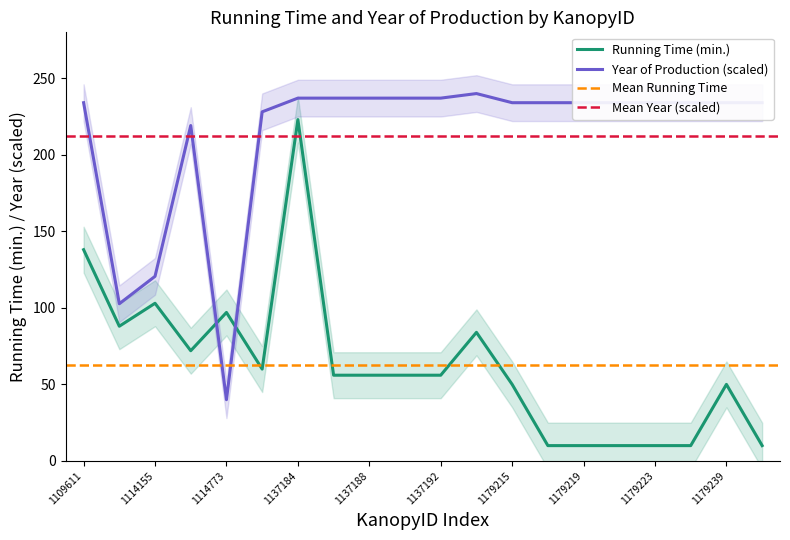

In Year of Production, how many points are lower than both neighbors (excluding endpoints)?

2